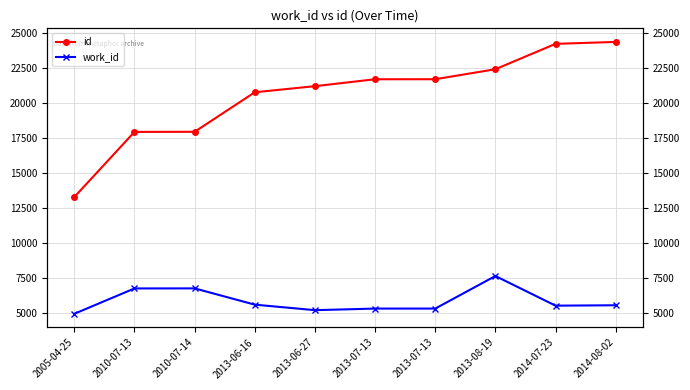

List the labels in order of work_id value, smallest first.

2005-04-25, 2013-06-27, 2013-07-13, 2013-07-13, 2014-07-23, 2014-08-02, 2013-06-16, 2010-07-13, 2010-07-14, 2013-08-19